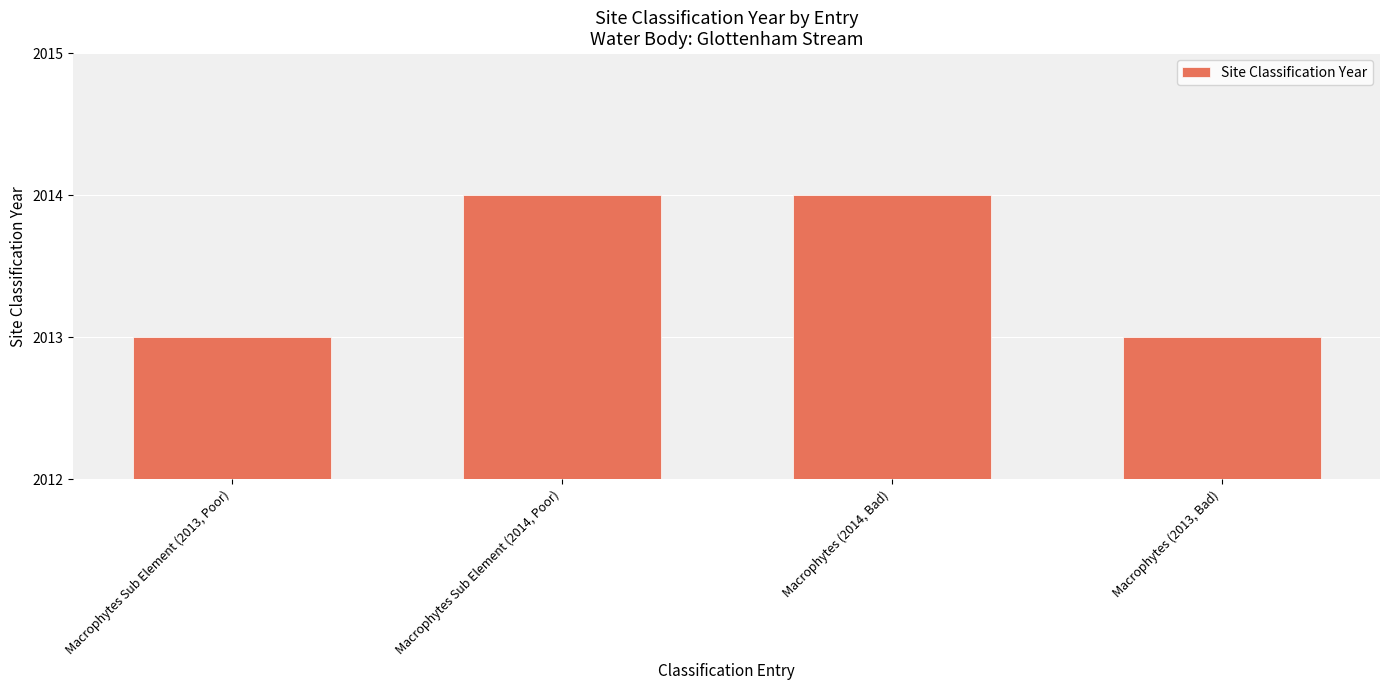

What is the label of the 3rd bar from the right?

Macrophytes Sub Element (2014, Poor)